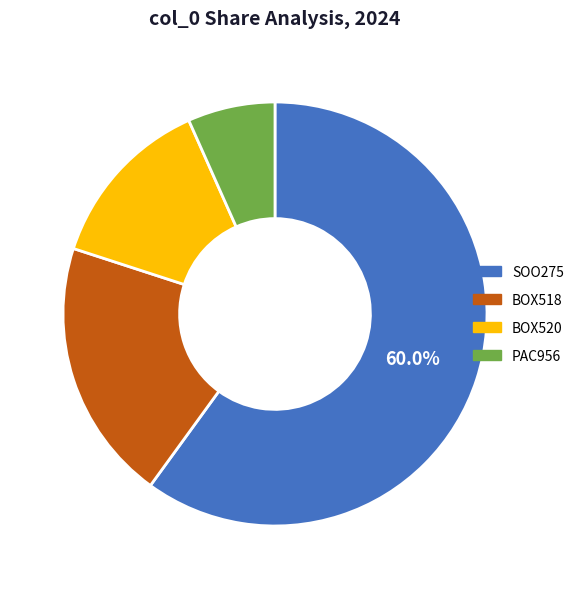

What portion of the pie excludes SOO275?

40.0%